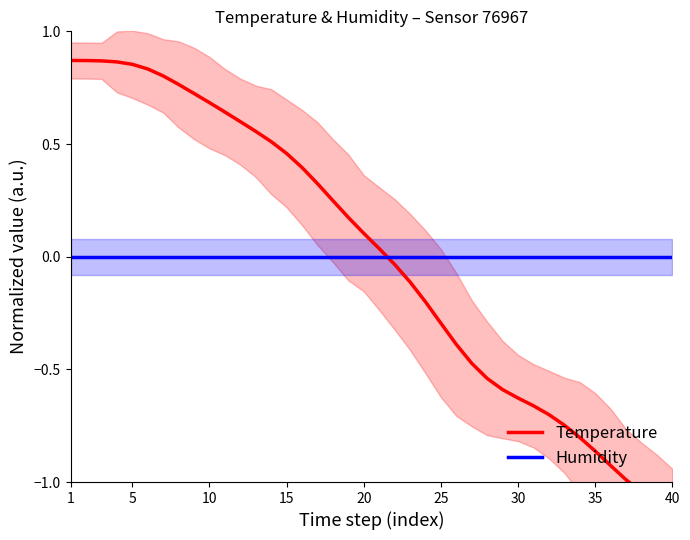

Reading left to right, extract all data points from this chart.

Temperature: 0.9	0.9	0.9	0.9	0.9	0.8	0.8	0.8	0.7	0.7	0.6	0.6	0.6	0.5	0.5	0.4	0.3	0.2	0.2	0.1	0.0	-0.0	-0.1	-0.2	-0.3	-0.4	-0.5	-0.5	-0.6	-0.6	-0.7	-0.7	-0.7	-0.8	-0.9	-0.9	-1.0	-1.0	-1.1	-1.1
Humidity: 0.0	0.0	0.0	0.0	0.0	0.0	0.0	0.0	0.0	0.0	0.0	0.0	0.0	0.0	0.0	0.0	0.0	0.0	0.0	0.0	0.0	0.0	0.0	0.0	0.0	0.0	0.0	0.0	0.0	0.0	0.0	0.0	0.0	0.0	0.0	0.0	0.0	0.0	0.0	0.0